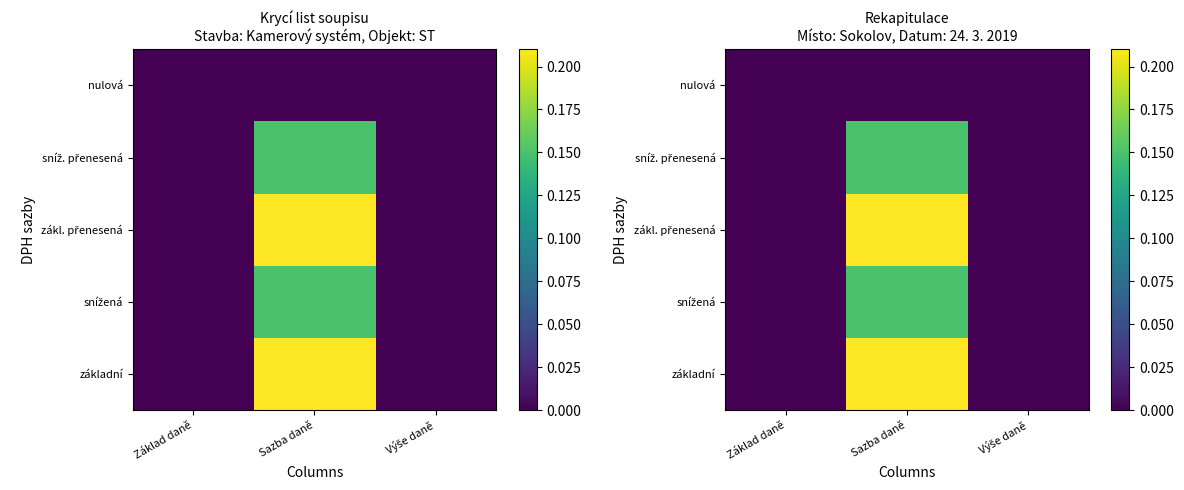

True or false: sníž. přenesená has a value of 0.0 at Základ daně.

True